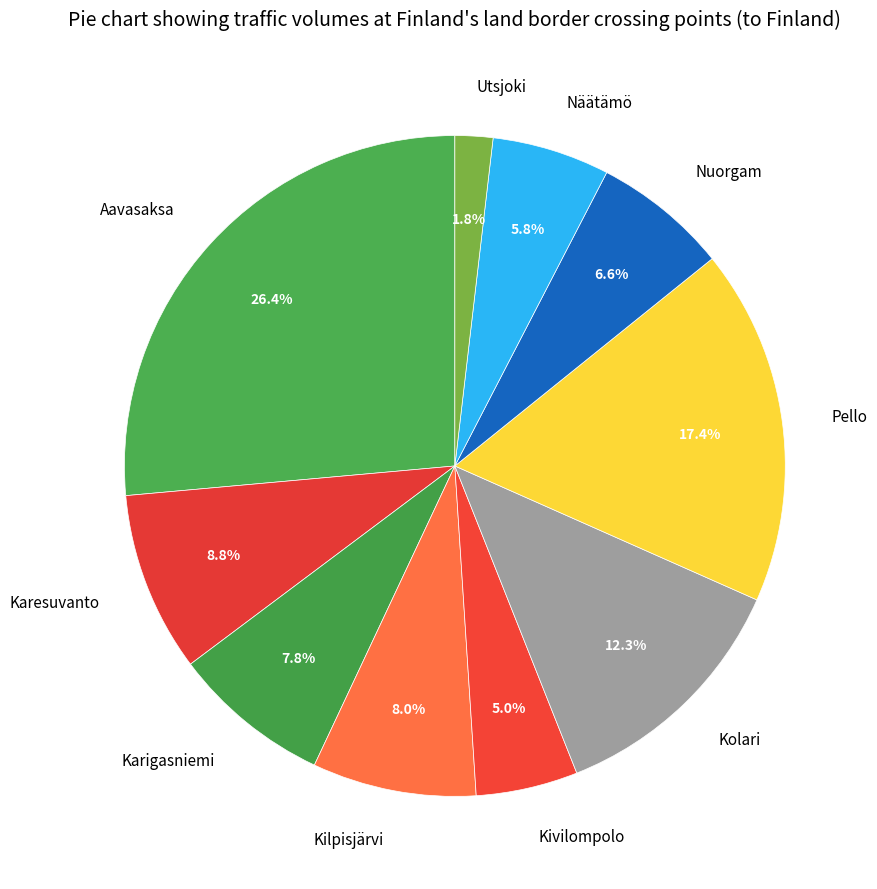

To the nearest percent, what is the difference between the largest and smallest slice percentages?

25%